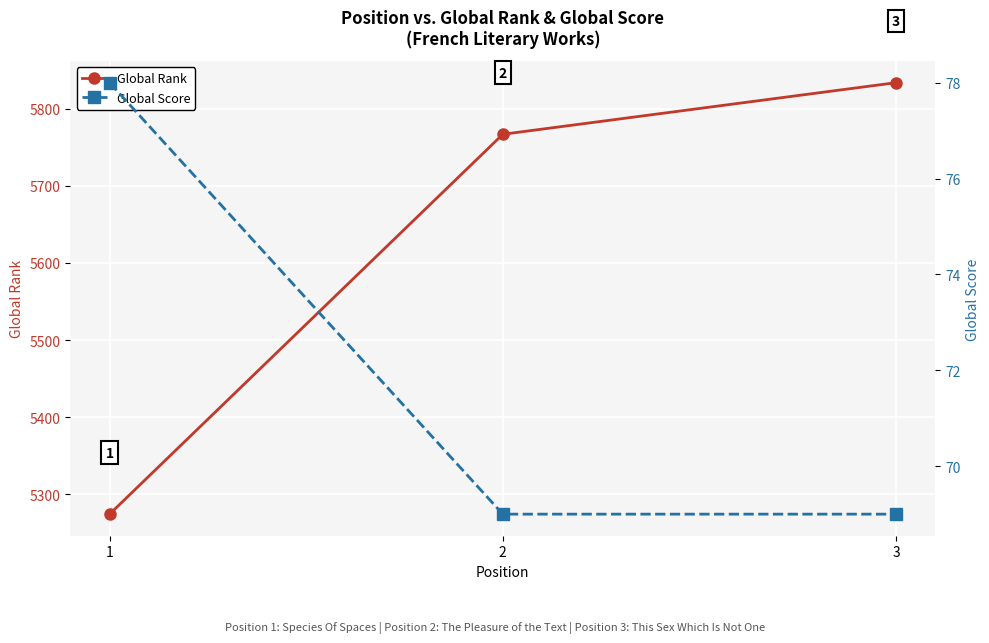

At which category is the sum across all series the highest?

3